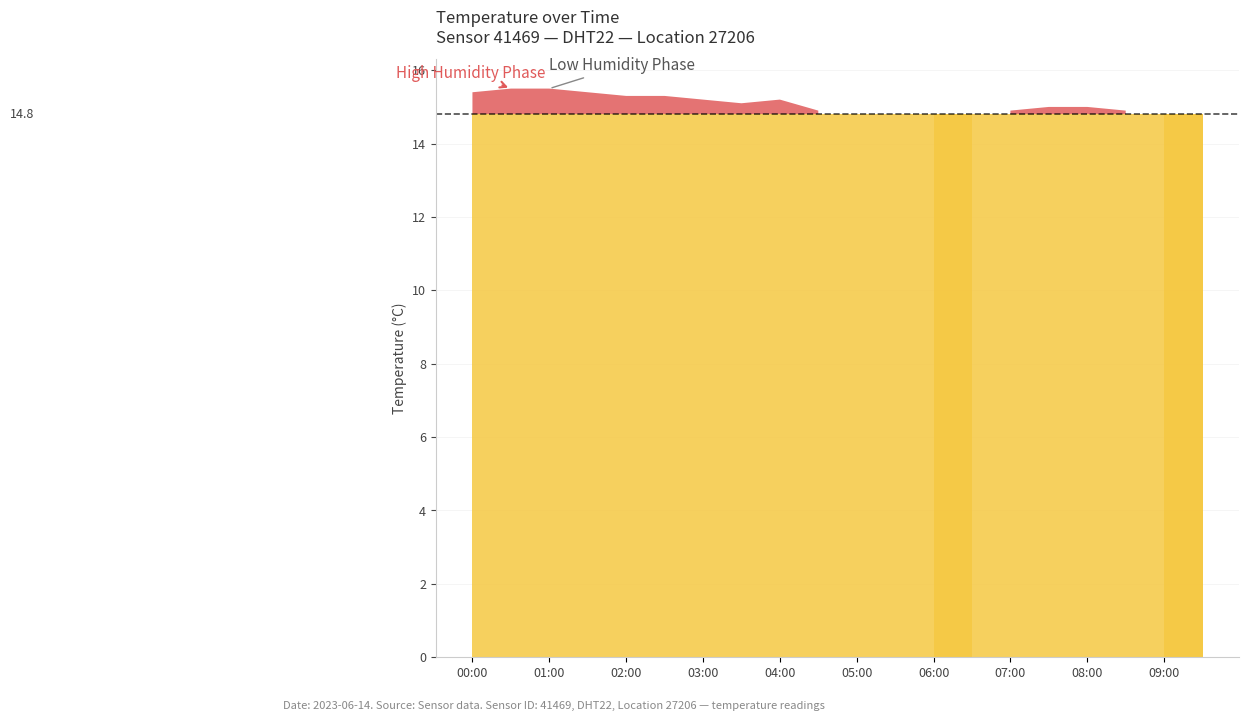

True or false: temperature and humidity intersect in this chart.

True